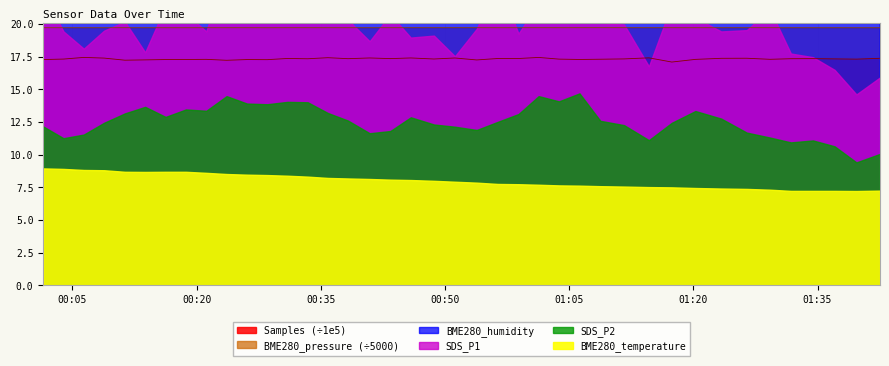

What is the value of the Samples point at the 7th from the left?

17.3